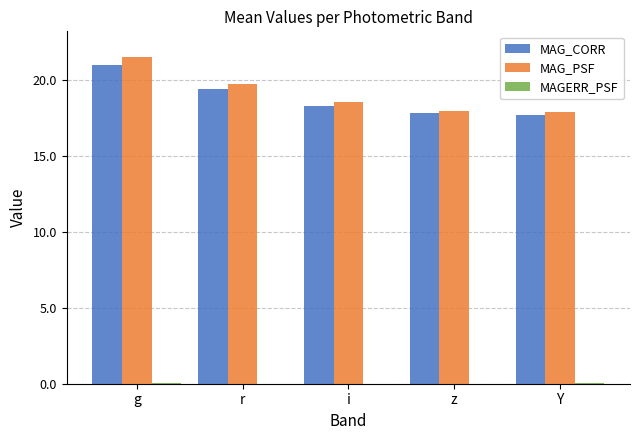

The value of MAG_CORR at z is 17.8. True or false?

True